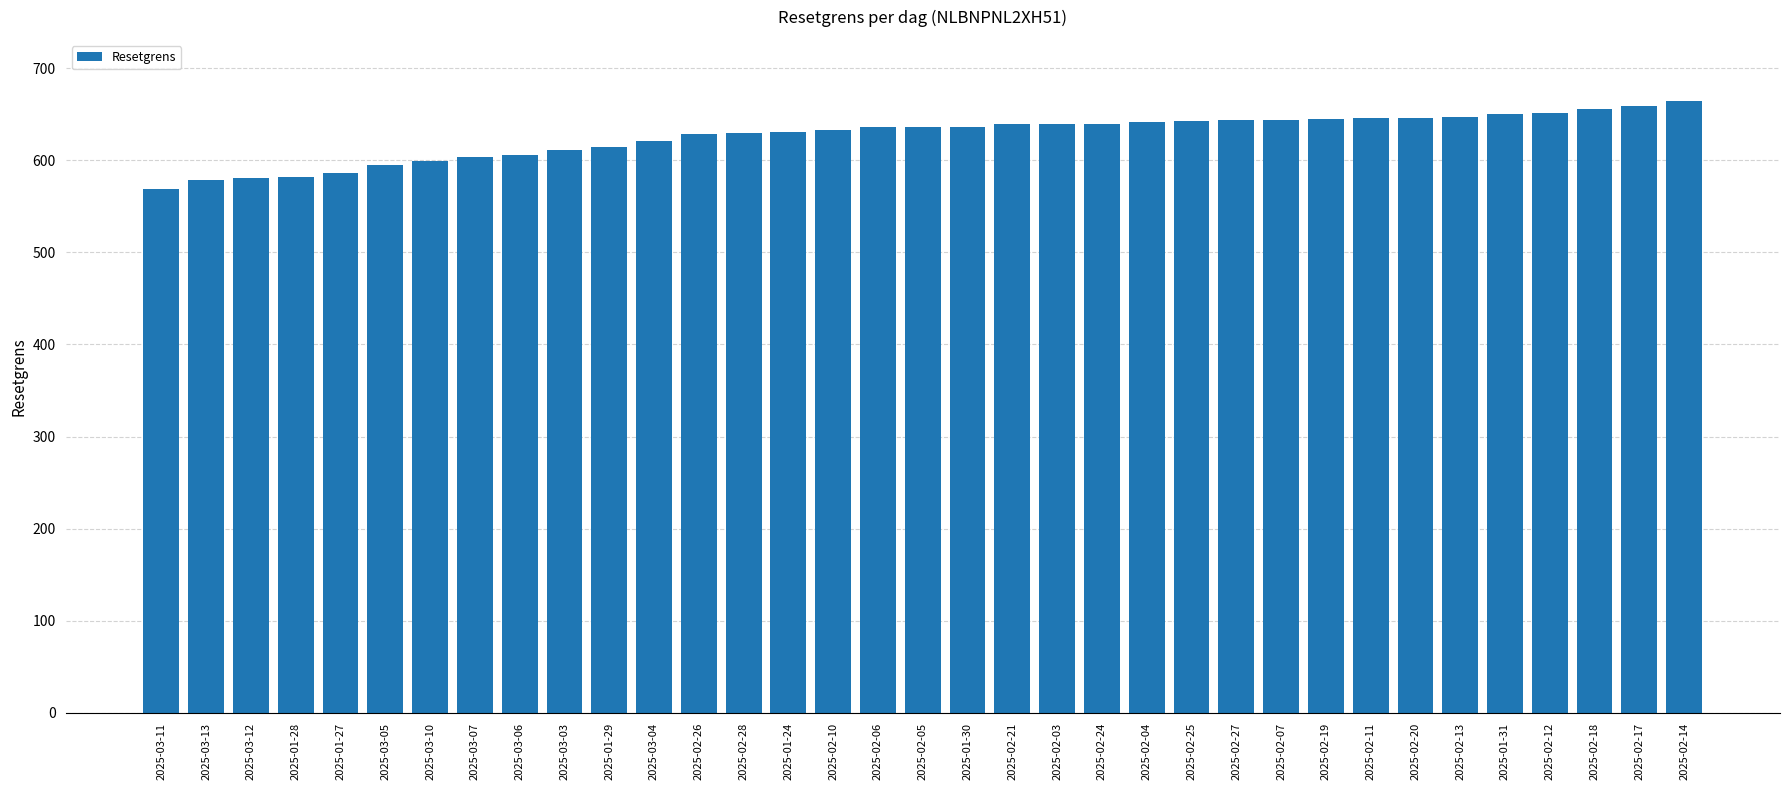

How many categories are shown in the chart?

35